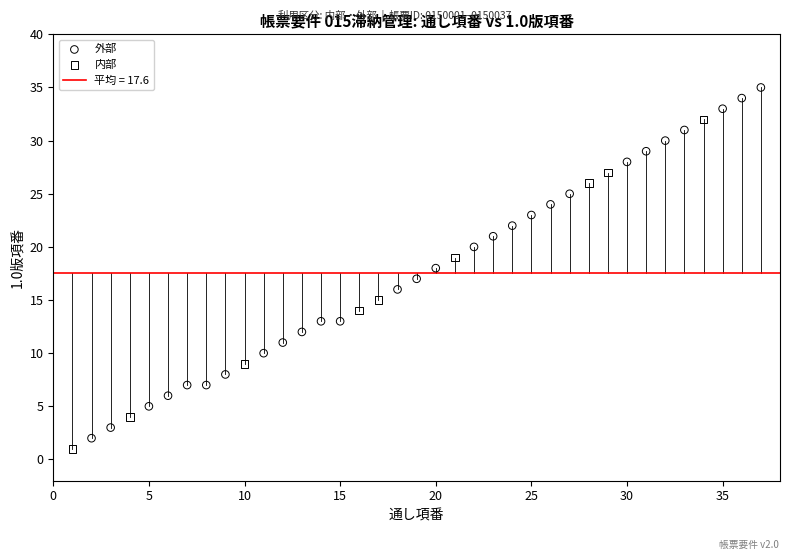

Which series contains the highest Y value?

外部